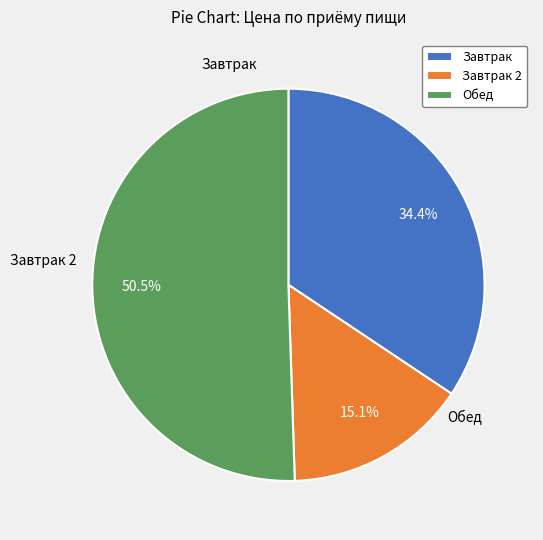

What is the smallest slice in the pie chart?

Завтрак 2